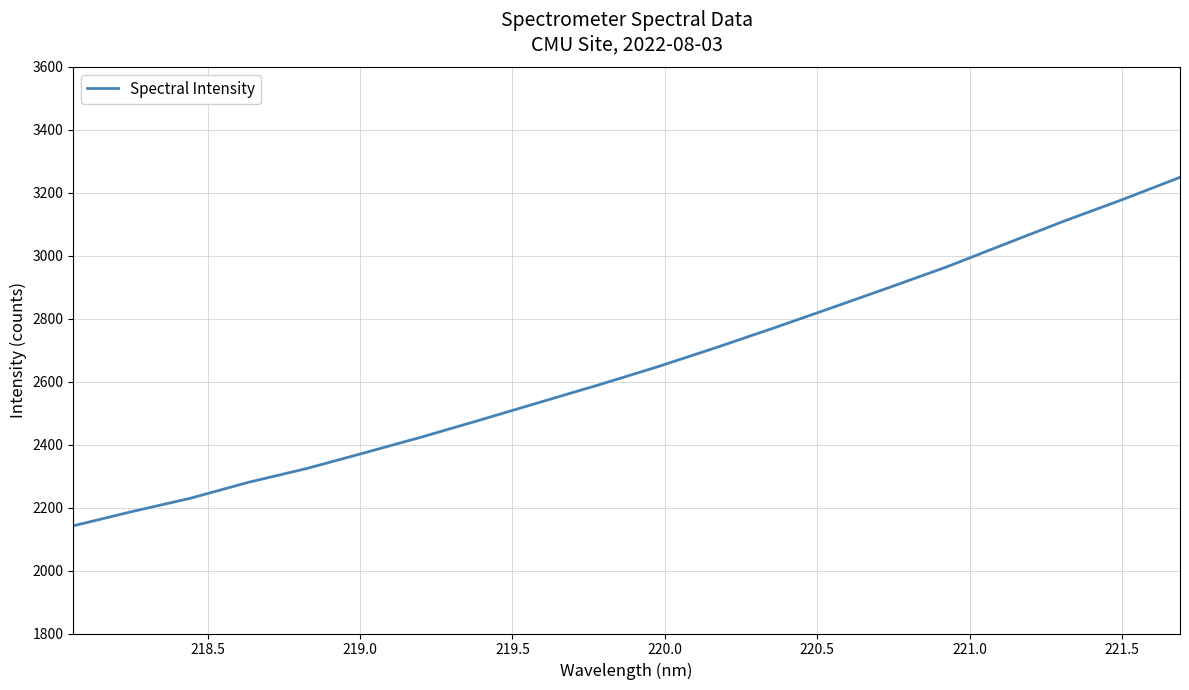

How many lines are shown in the chart?

1